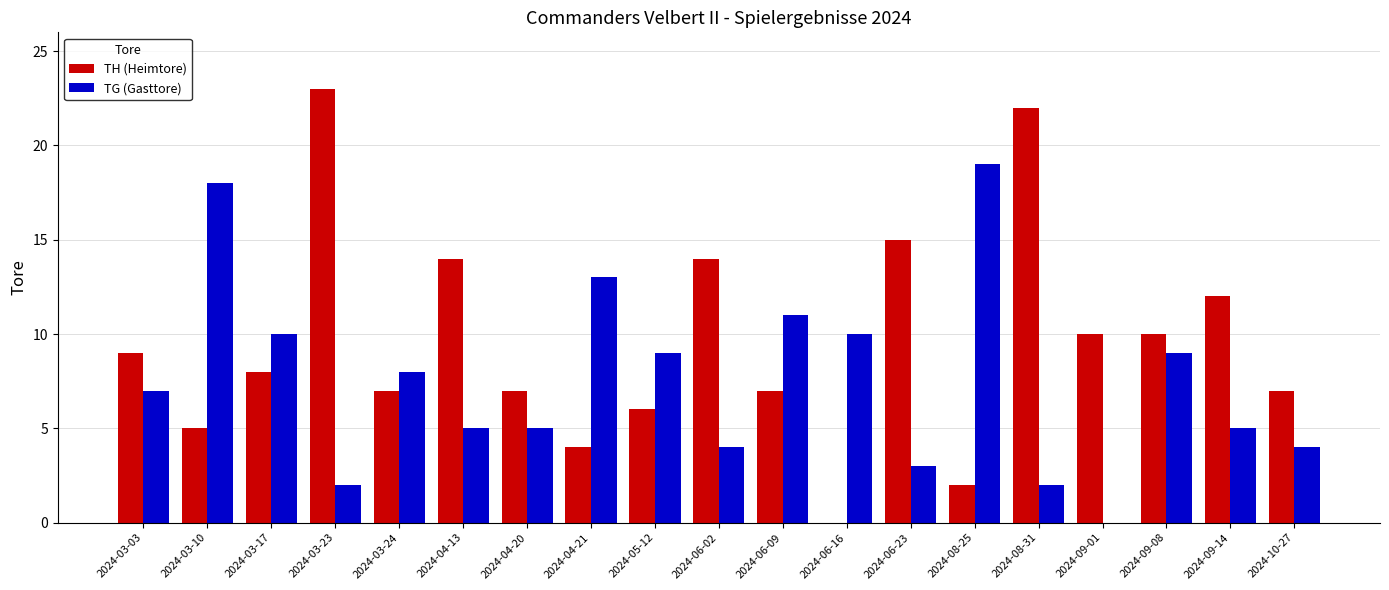

Which series has the largest total across all categories?

TH (Heimtore)